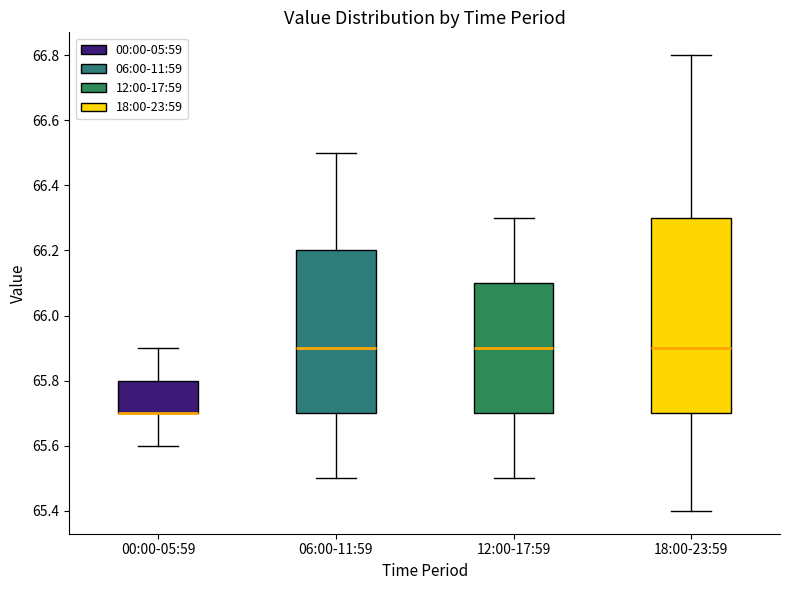

Reading left to right, transcribe this box plot: for each box, give where its median line is, the range the box spans, and where its two whiskers end, as read against the y-axis. The values are not printed on the chart, so give them approximately, as read against the axis.

00:00-05:59: median 65.7 (drawn on the box's lower edge), box 65.7 to 65.8, whiskers 65.6 to 65.9
06:00-11:59: median 65.9, box 65.7 to 66.2, whiskers 65.5 to 66.5
12:00-17:59: median 65.9, box 65.7 to 66.1, whiskers 65.5 to 66.3
18:00-23:59: median 65.9, box 65.7 to 66.3, whiskers 65.4 to 66.8